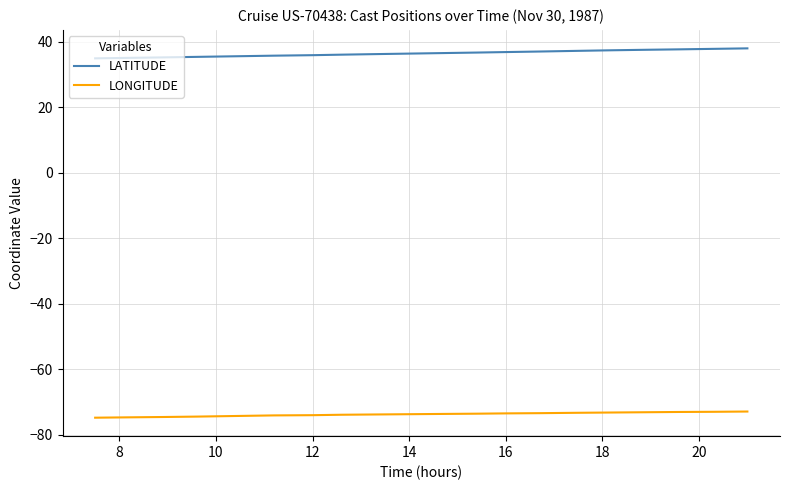

How many lines are shown in the chart?

2